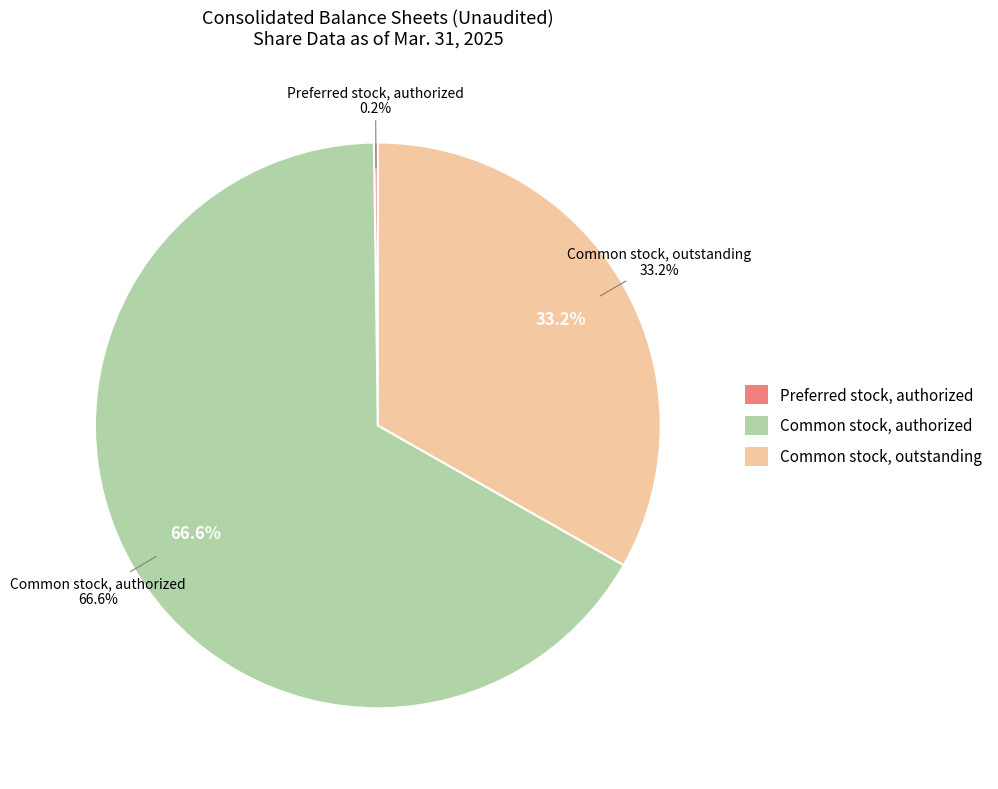

Which category has the smallest portion of the pie?

Preferred stock, authorized